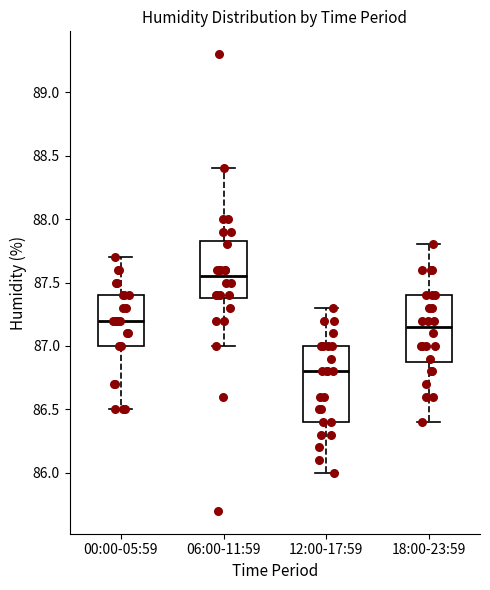

Where is the lower edge of the box for 06:00-11:59 on the y-axis? The values are not printed on the chart, so give them approximately, as read against the axis.

87.40